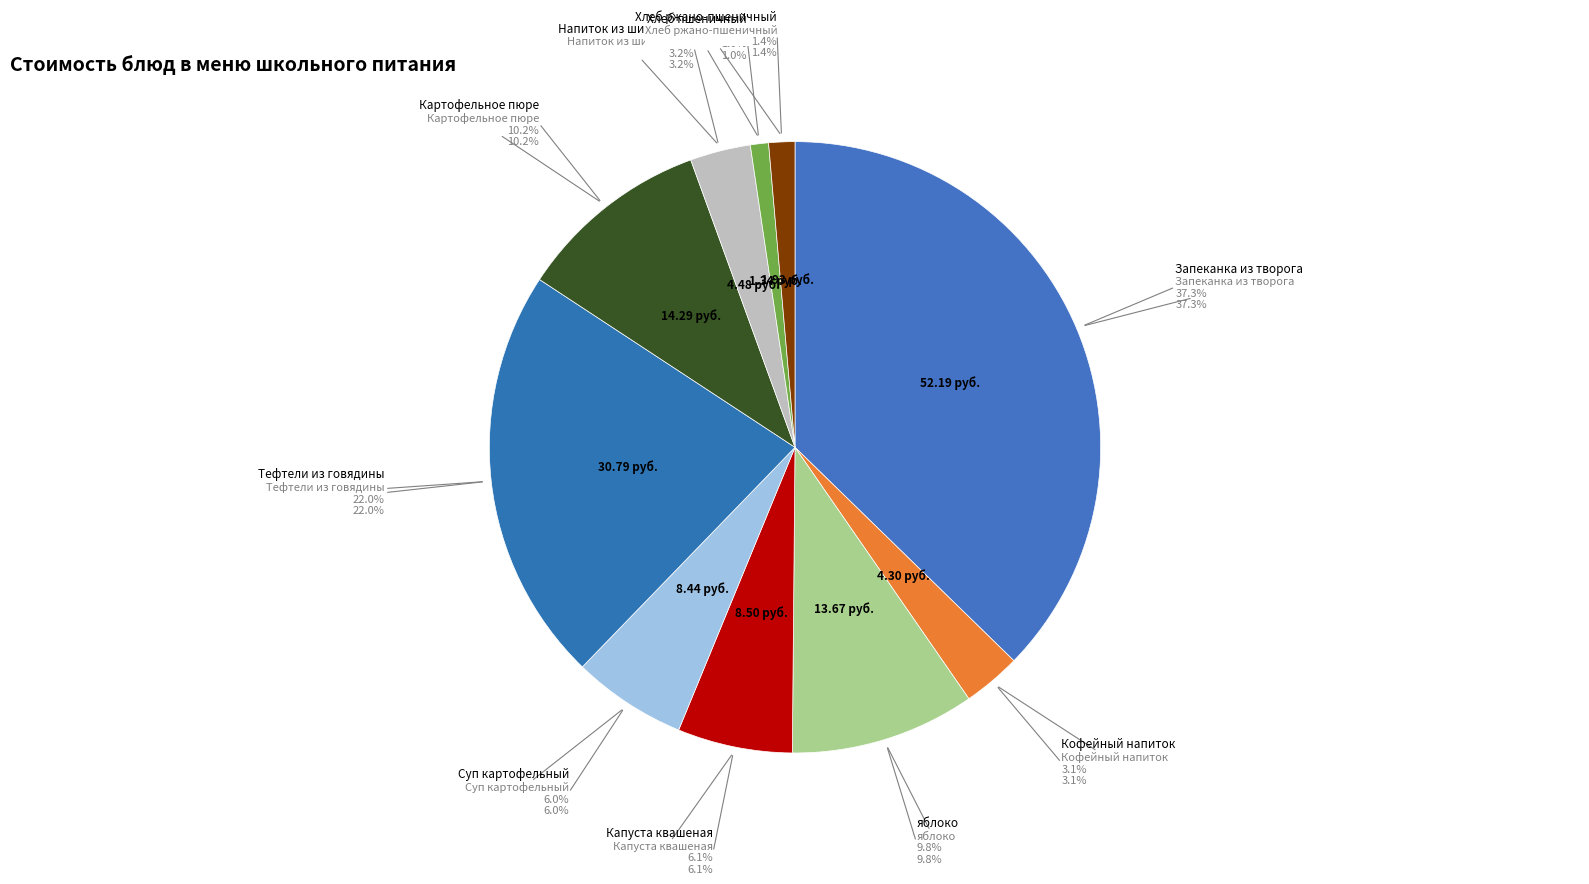

The Капуста квашеная slice represents 6% of the pie. True or false?

True